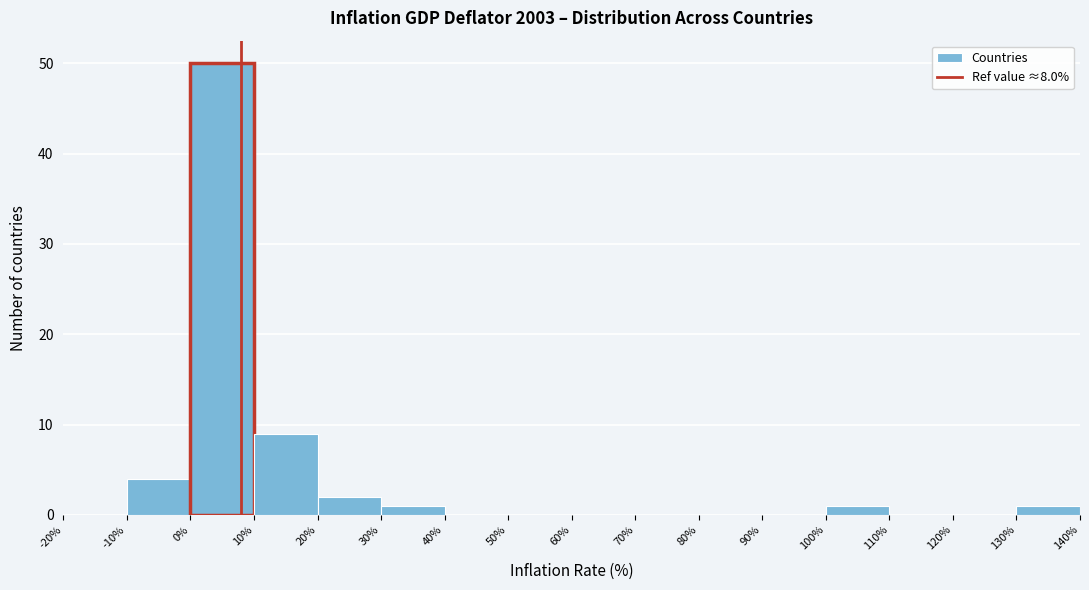

Over which range of the x-axis is the bar tallest?

0% to 10%